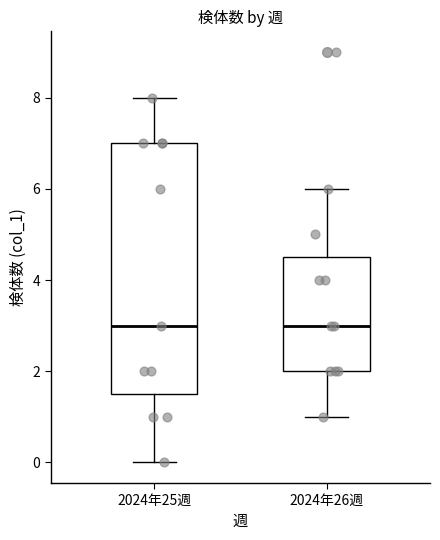

Reading left to right, transcribe this box plot: for each box, give where its median line is, the range the box spans, and where its two whiskers end, as read against the y-axis. The values are not printed on the chart, so give them approximately, as read against the axis.

2024年25週: median 3.0, box 1.6 to 7.0, whiskers 0.0 to 8.0
2024年26週: median 3.0, box 2.0 to 4.6, whiskers 1.0 to 6.0